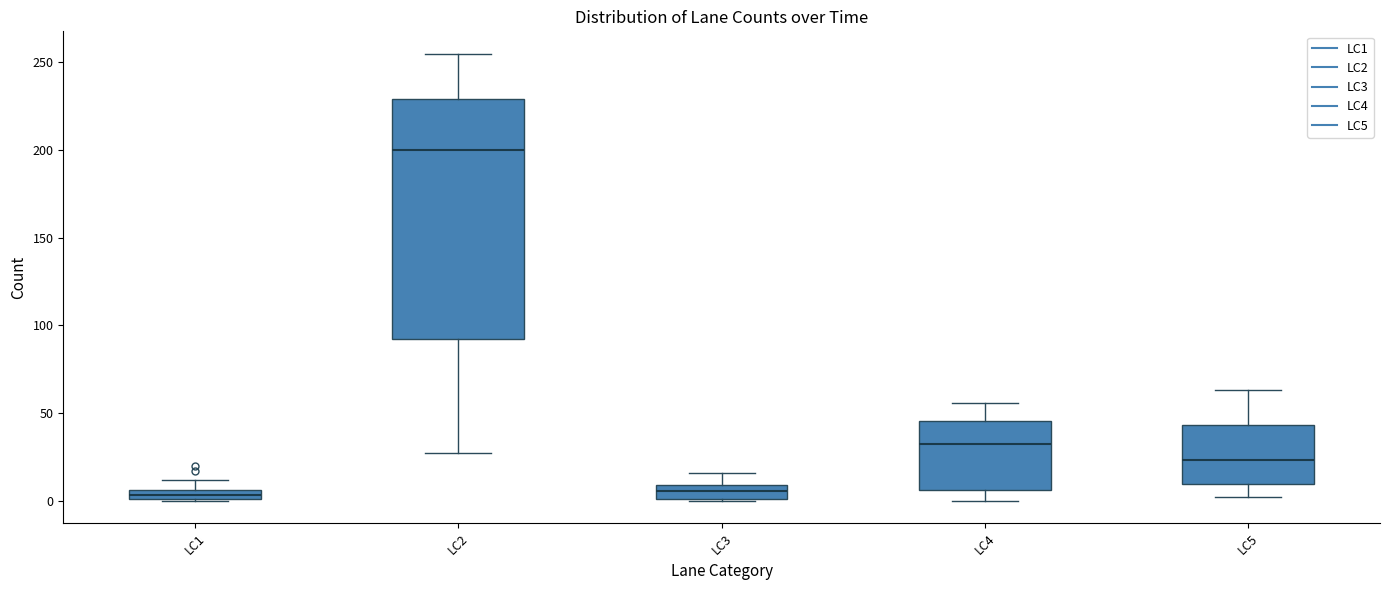

Which box's median line is the highest?

LC2